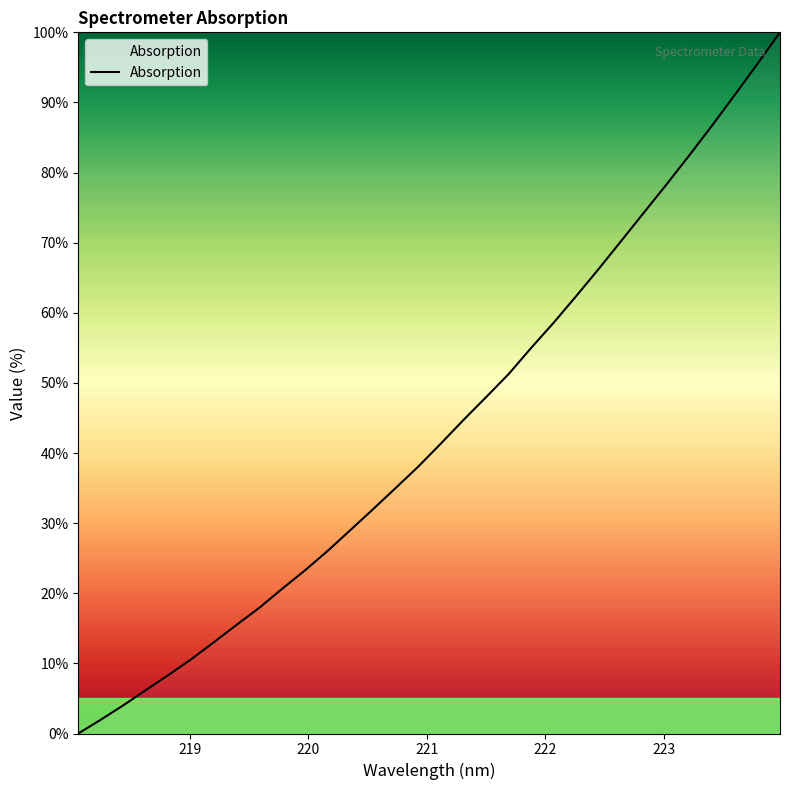

What is the maximum value shown in the chart?

100.0